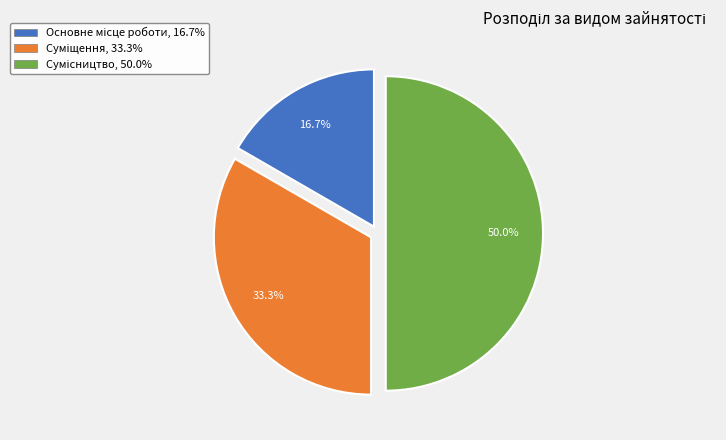

What is the ratio of the value at Сумісництво to the value at Основне місце роботи?

3.0